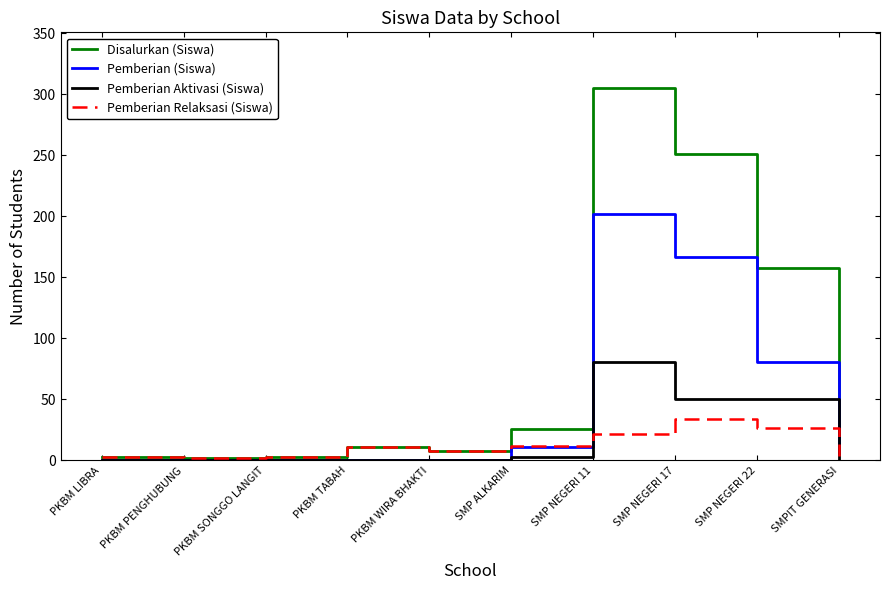

The value of Disalurkan (Siswa) at SMP NEGERI 17 is 251. True or false?

True